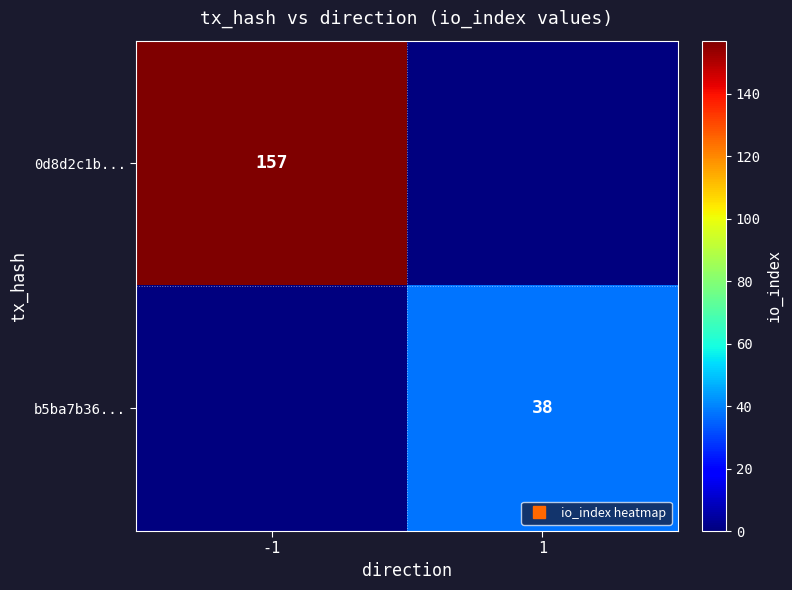

The b5ba7b36... series shows 0 at -1. True or false?

True